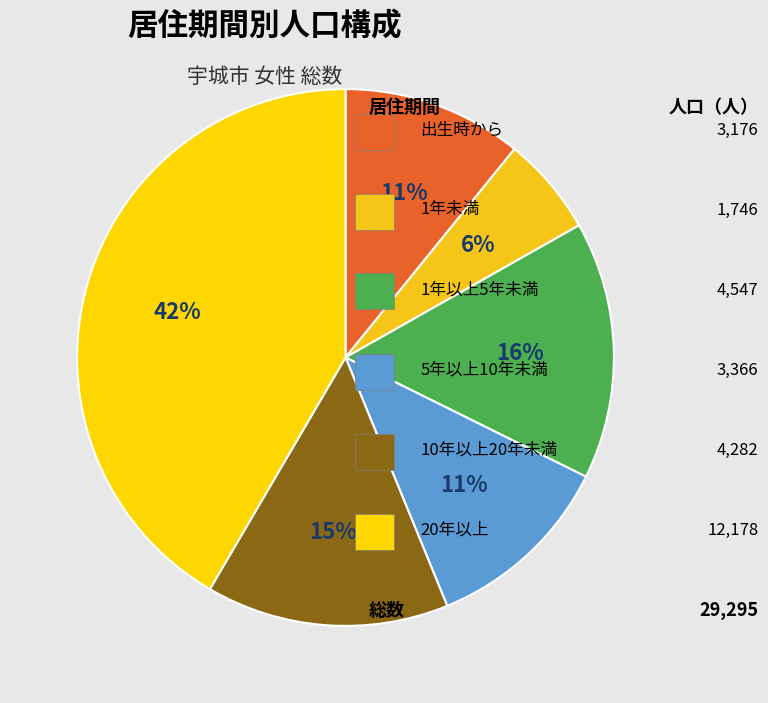

How many segments does this pie chart have?

6